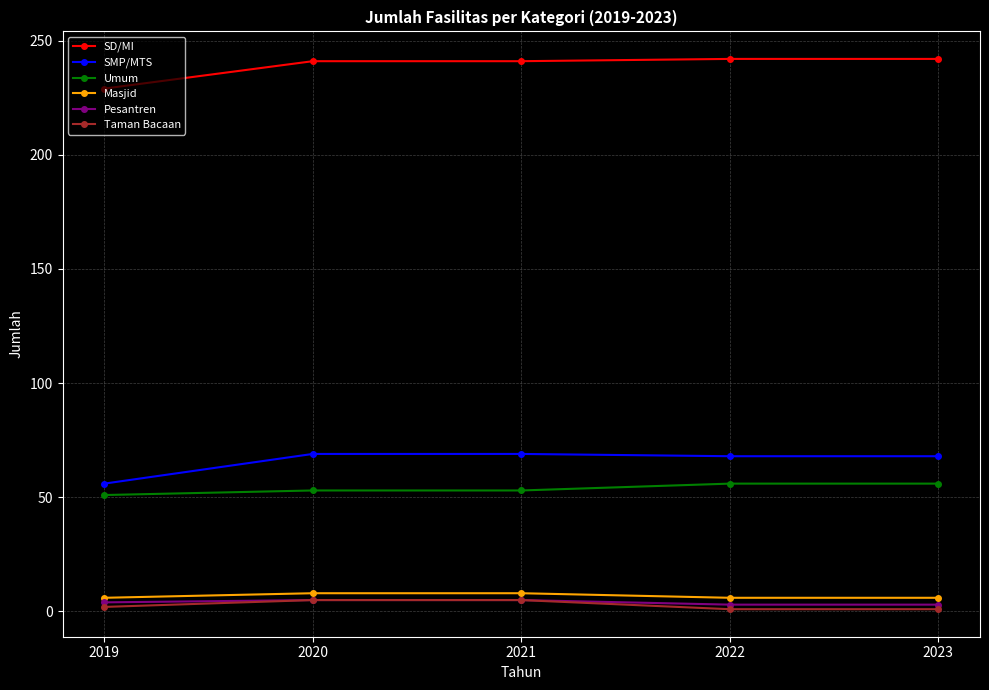

What are all the series names shown in the legend?

SD/MI, SMP/MTS, Umum, Masjid, Pesantren, Taman Bacaan